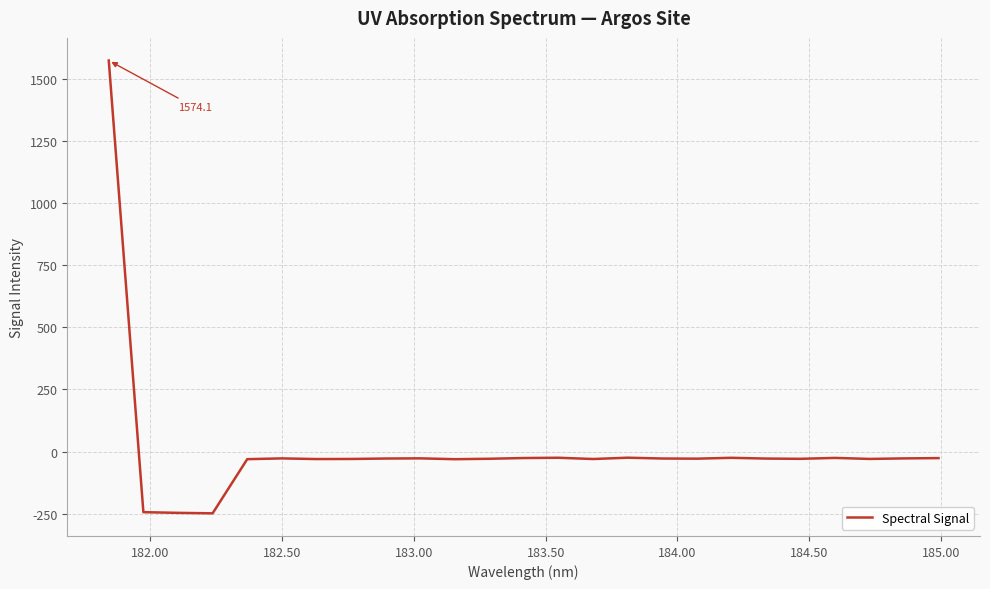

What is the maximum value shown in the chart?

1574.1